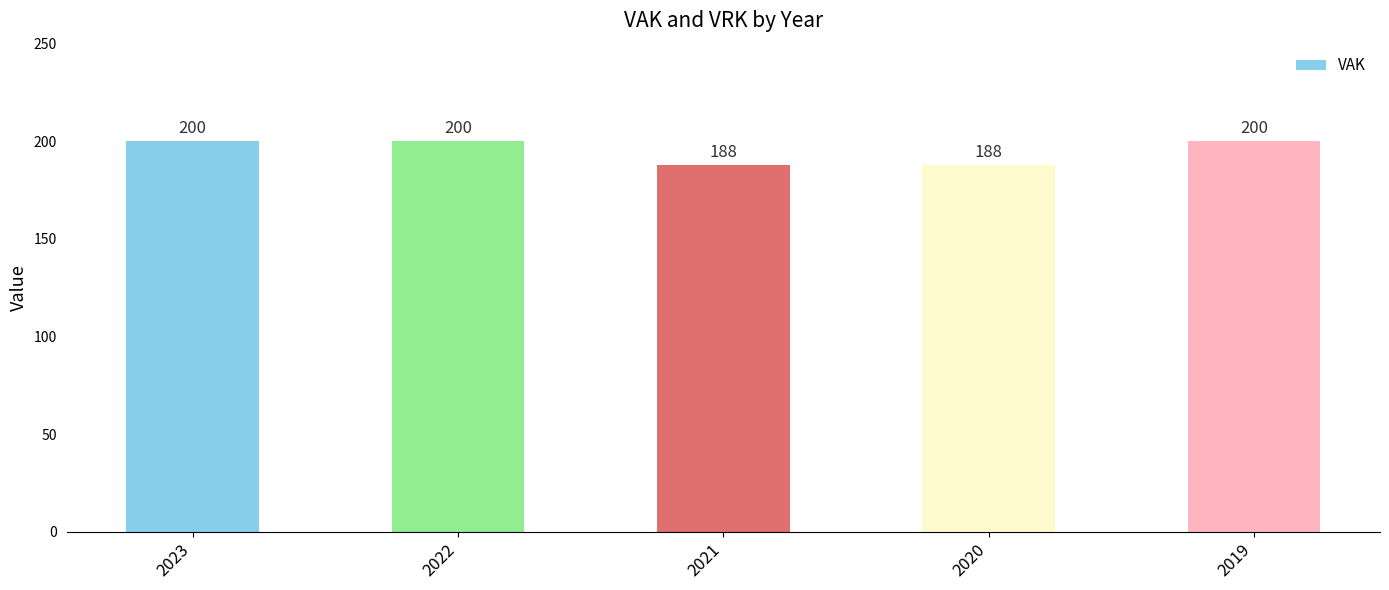

What is the smallest value displayed?

188